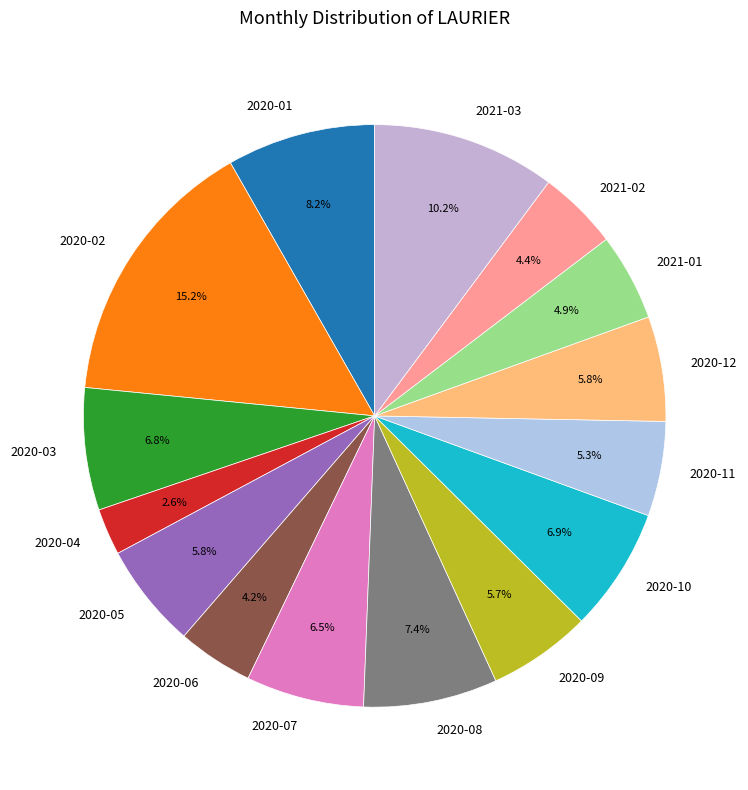

Count the number of slices in the pie.

15